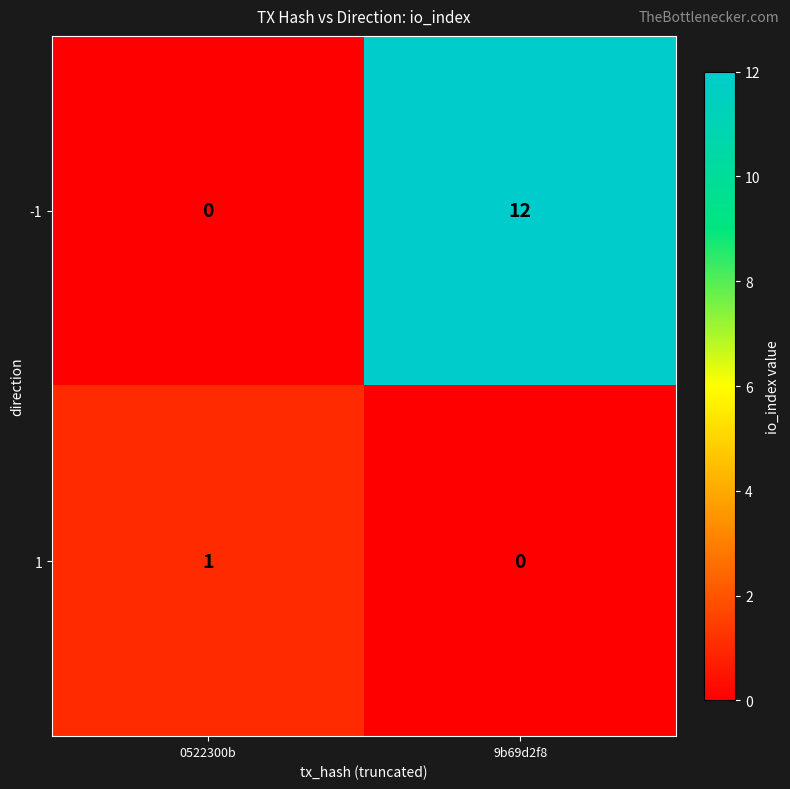

The value of -1 at 0522300b is 0. True or false?

True